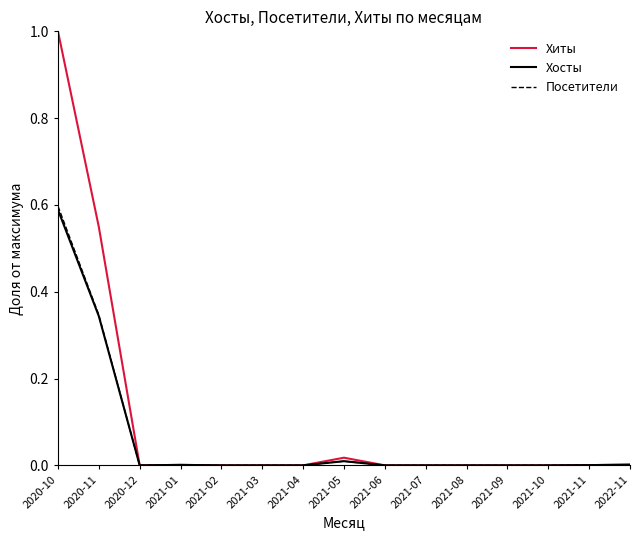

True or false: Посетители has a value of 0.2 at 2021-04.

False